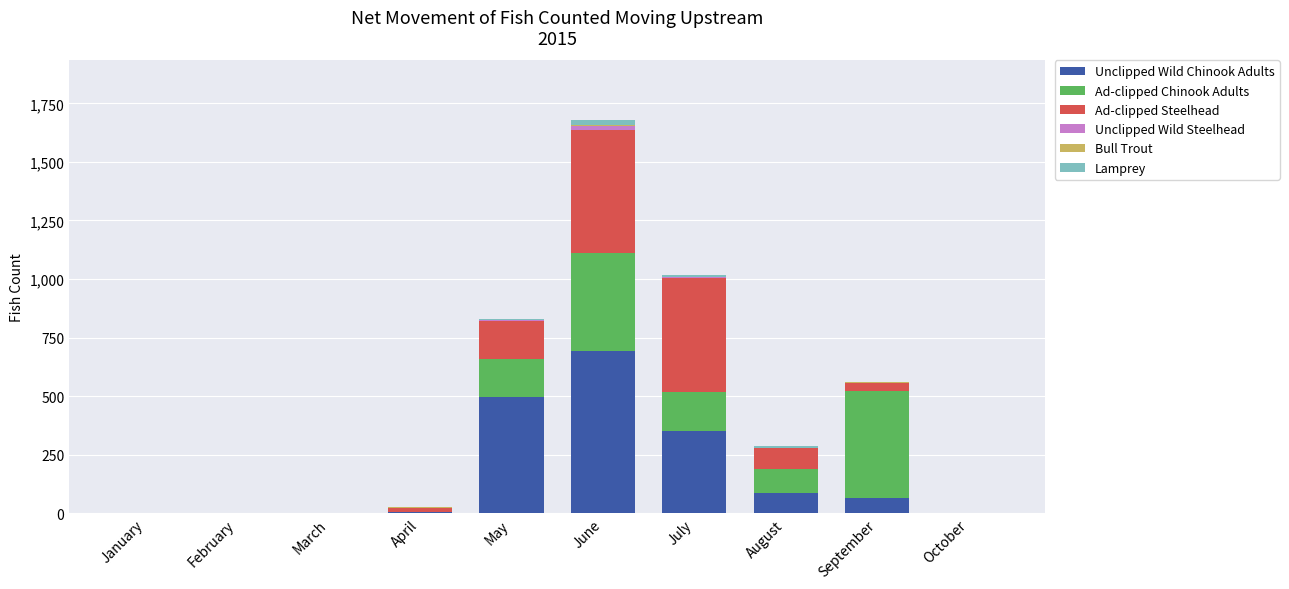

The value of Unclipped Wild Chinook Adults at January is 241. True or false?

False